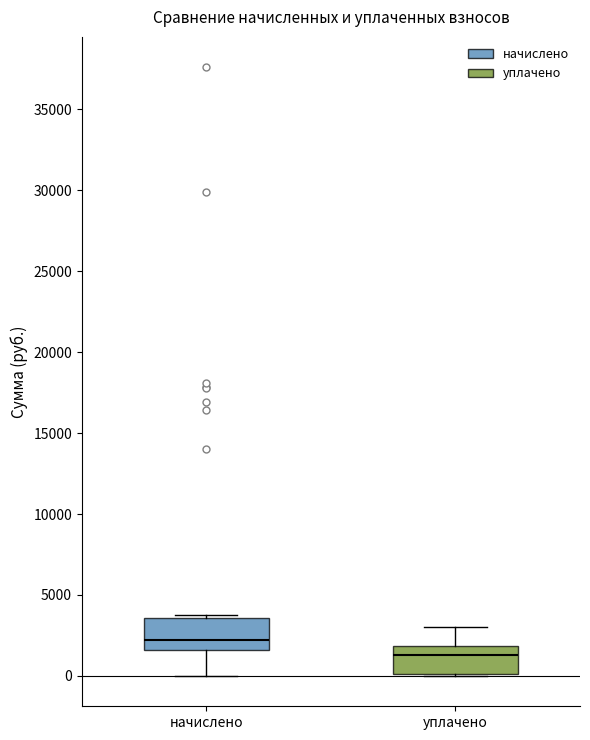

Reading left to right, transcribe this box plot: for each box, give where its median line is, the range the box spans, and where its two whiskers end, as read against the y-axis. The values are not printed on the chart, so give them approximately, as read against the axis.

начислено: median 2000, box 1500 to 3500, whiskers 0 to 4000
уплачено: median 1500, box 0 to 2000, whiskers 0 to 3000